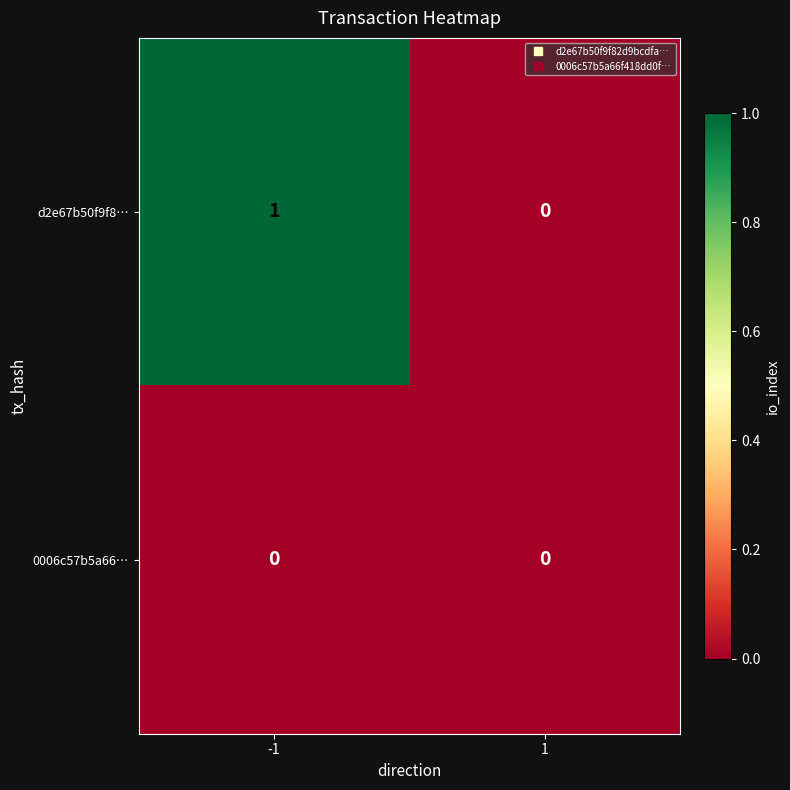

Reading left to right, list all the values displayed in this chart.

d2e67b50f9f8…: 1	0
0006c57b5a66…: 0	0